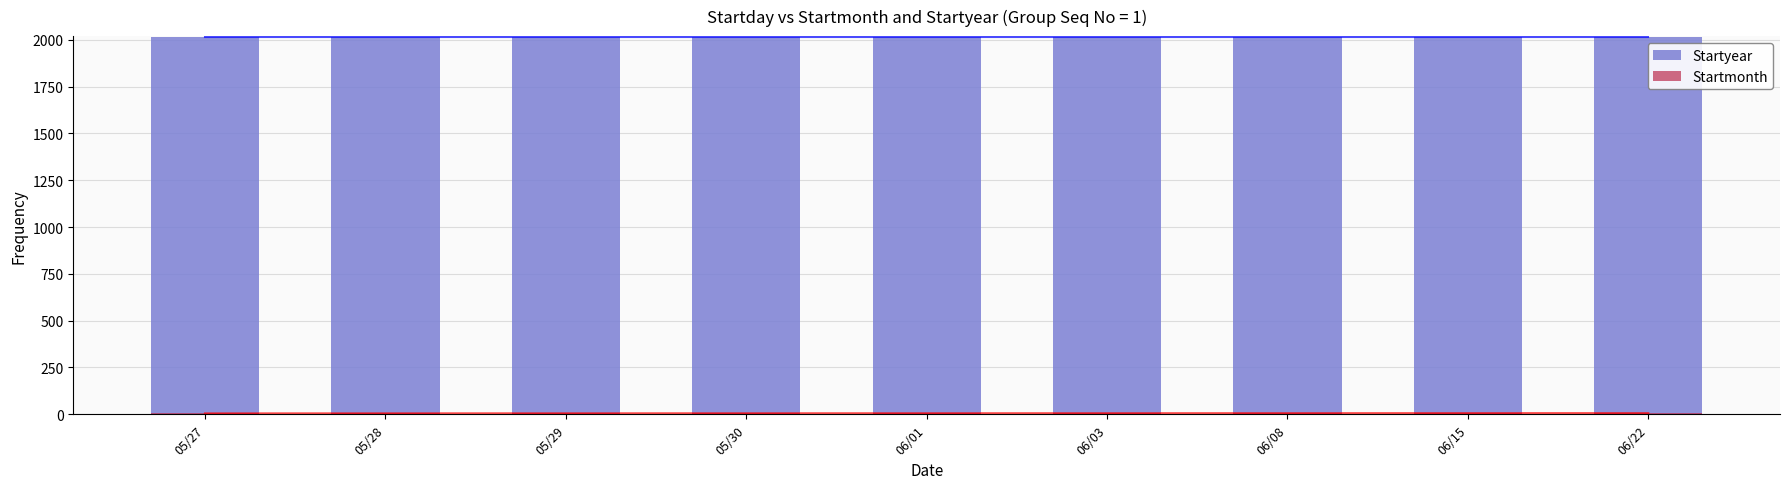

Rank the series by their maximum value, from highest to lowest.

Startyear, Startmonth